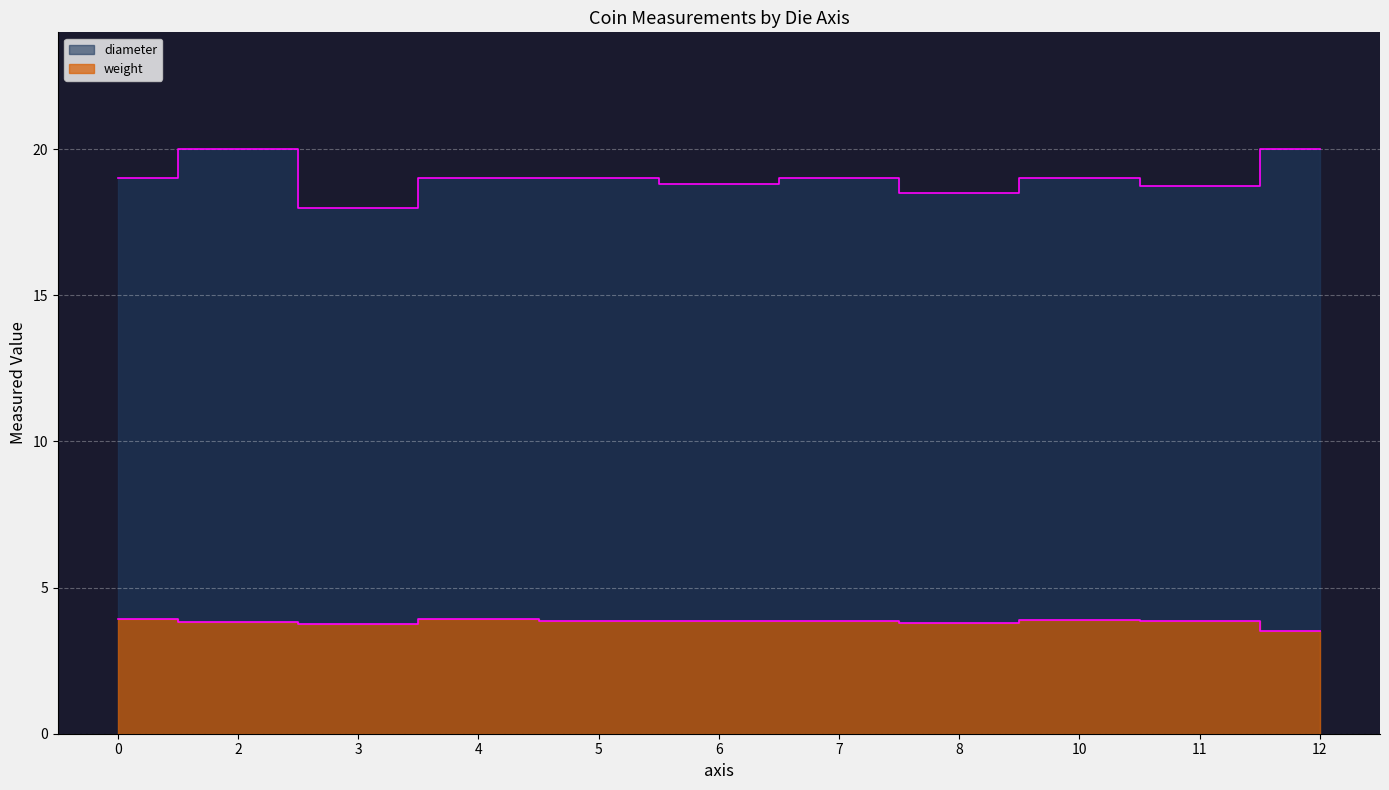

Which series has the largest range (max minus min)?

diameter